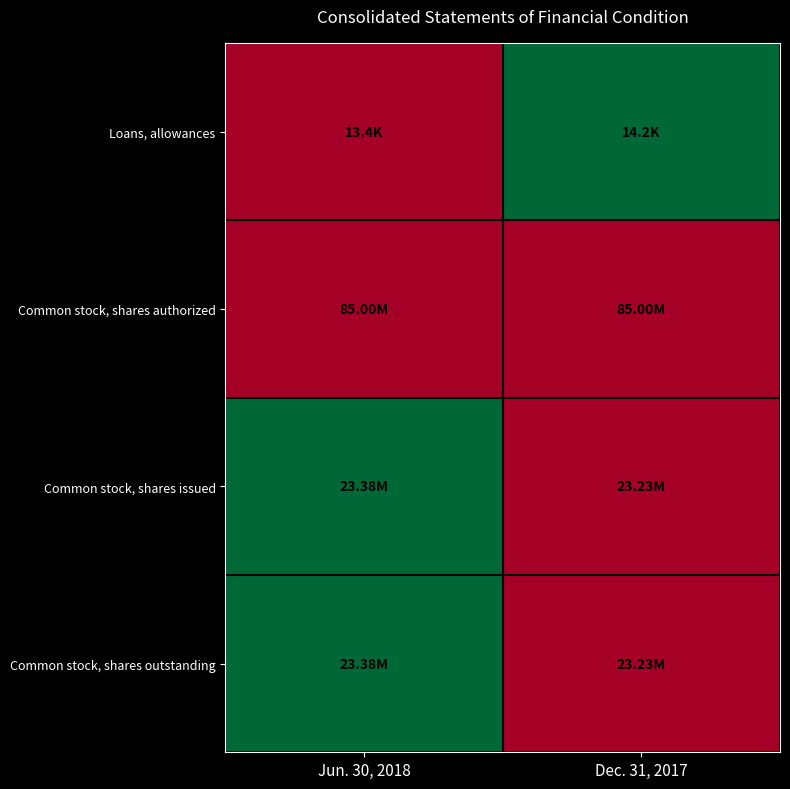

What is the spread (max minus min) of values at Dec. 31, 2017?

1